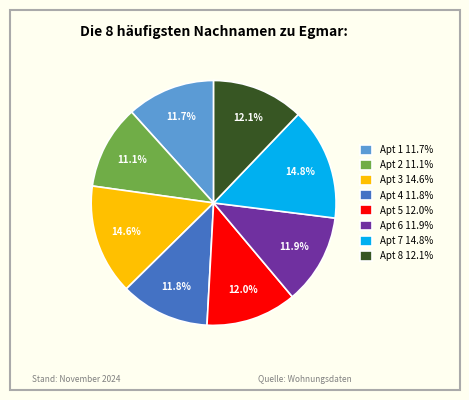

What is the total percentage of Apt 5 12.0% and Apt 7 14.8%?

26.8%